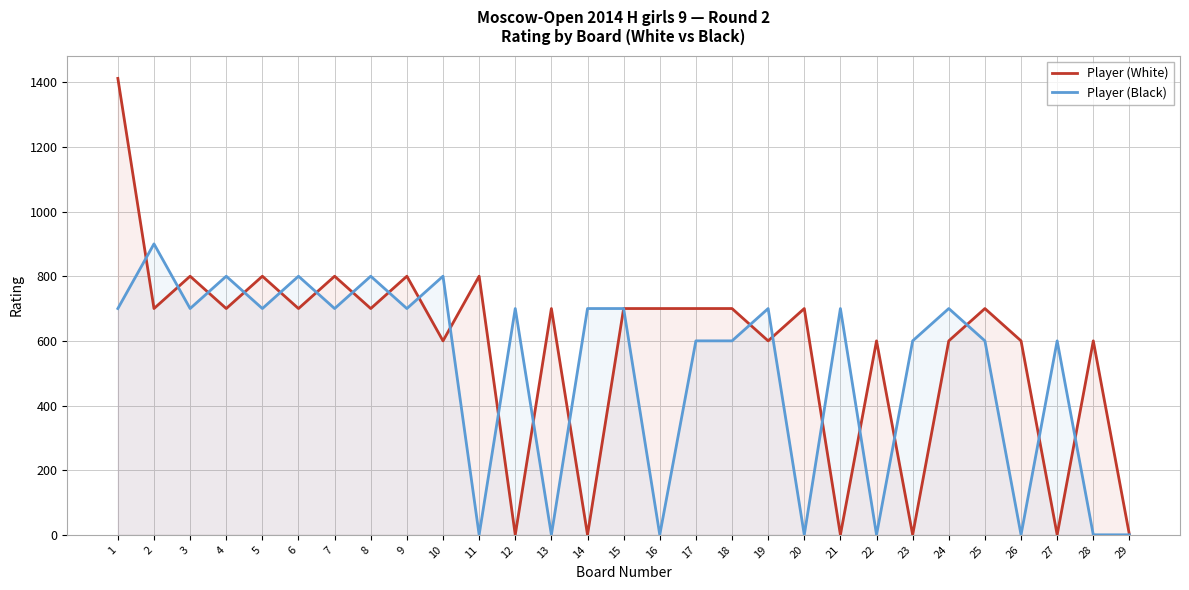

After their last crossing, which series has the higher values: Player (White) or Player (Black)?

Player (White)